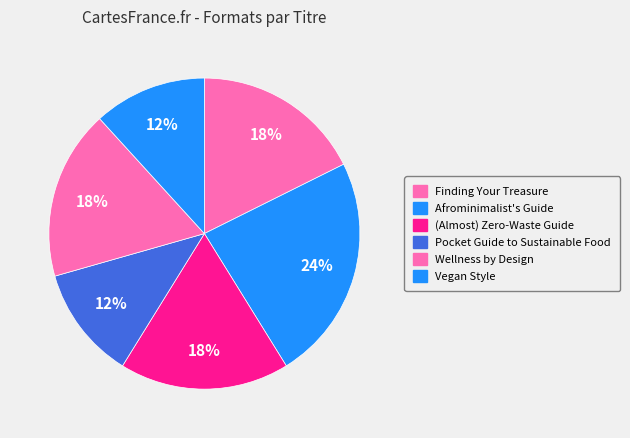

How many segments does this pie chart have?

6